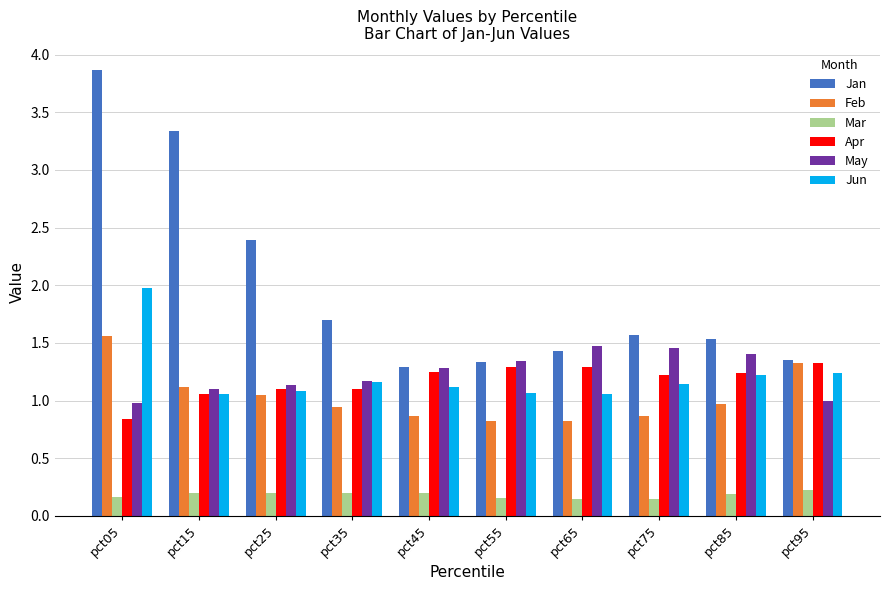

What is the sum of the Apr values at pct85 and pct95?

2.6